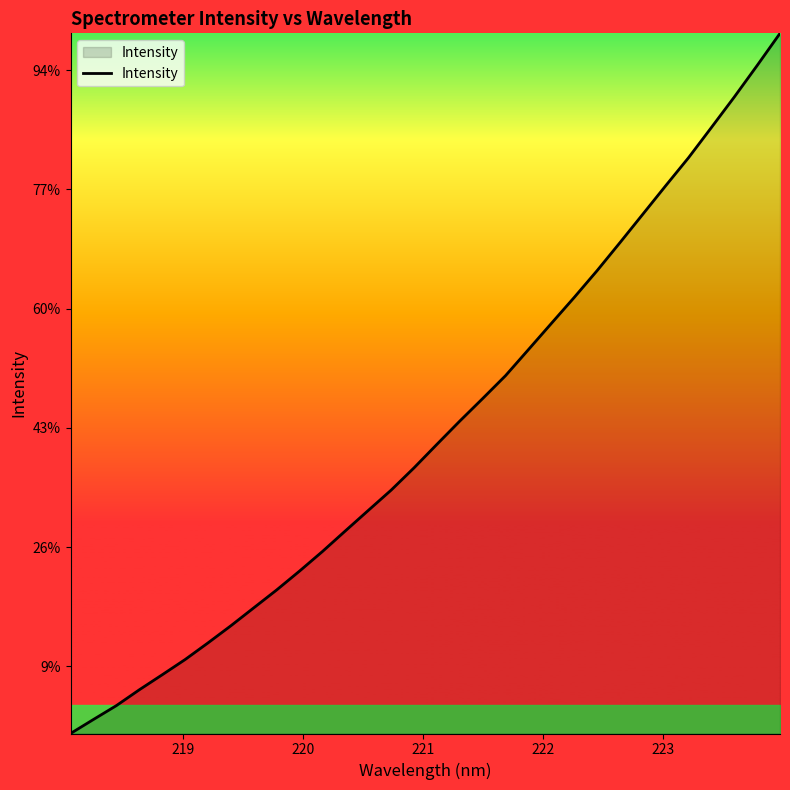

Does the chart have visible grid lines?

No